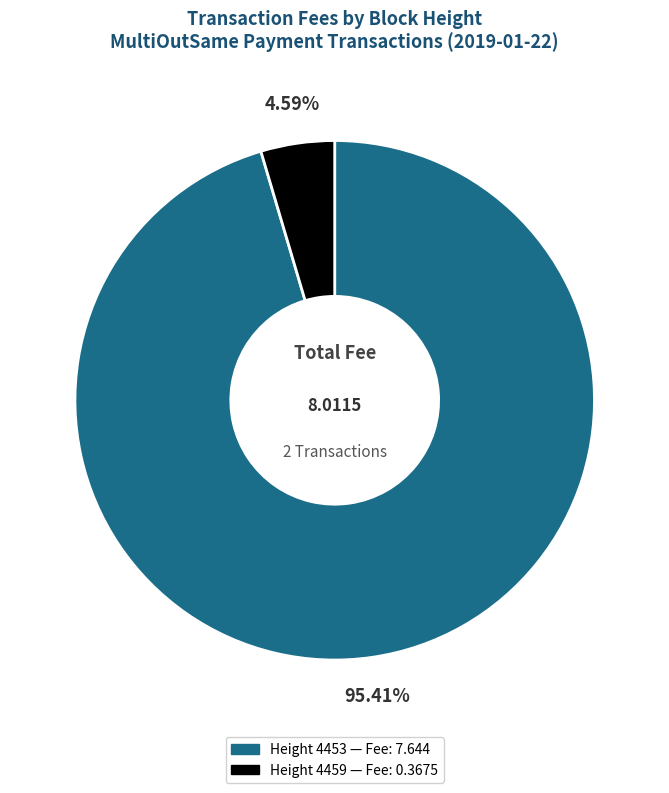

Is there a majority slice in this chart?

Yes